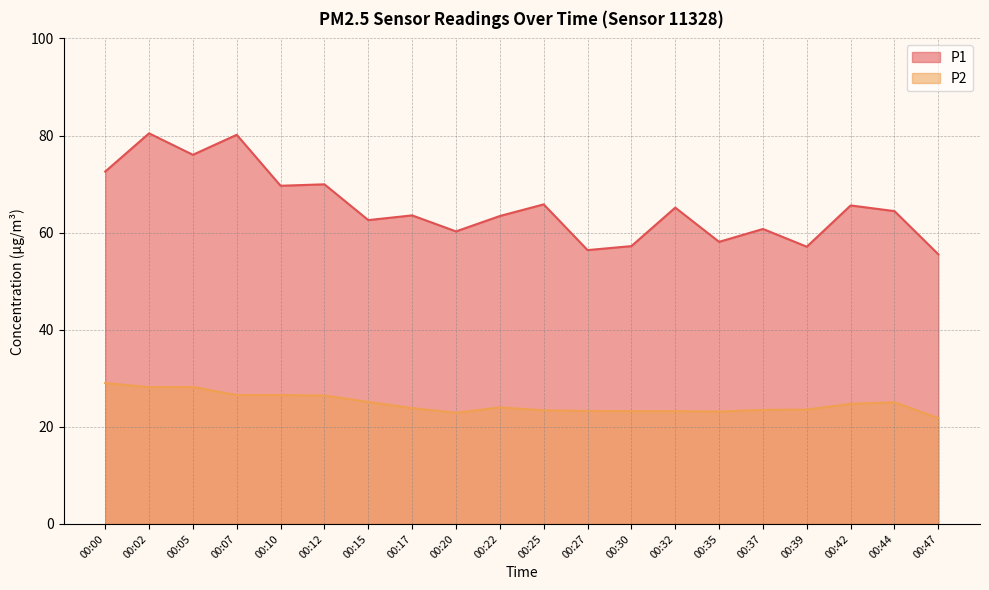

Where is P2 nearest to the value 25?

00:44